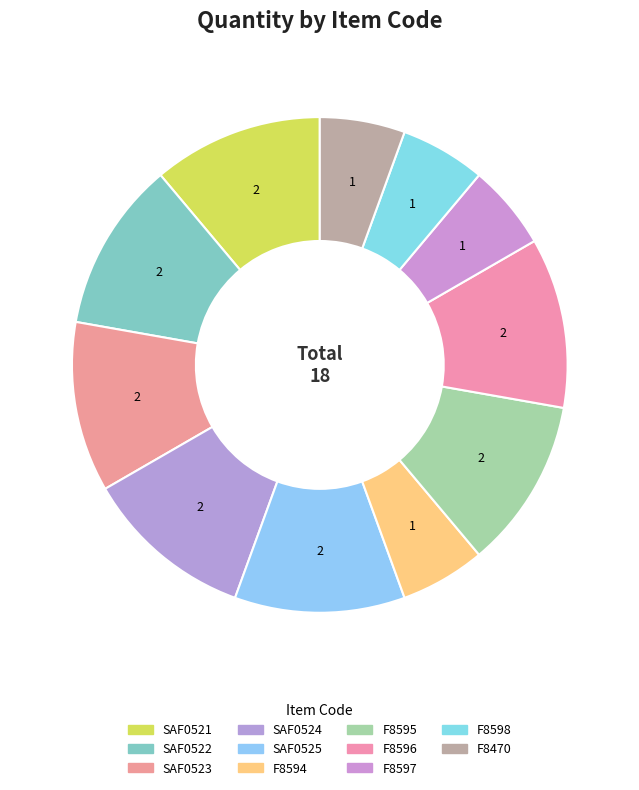

To the nearest percent, what is the combined percentage of F8597 and SAF0521?

17%